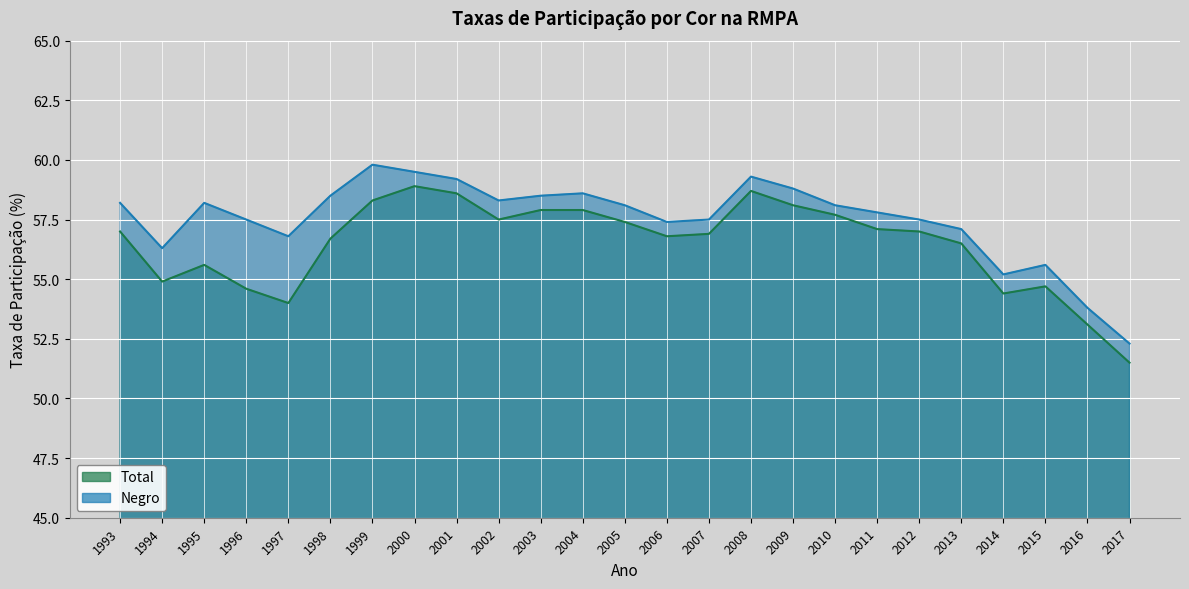

At 2003, list the series in order from smallest to largest.

Total, Negro